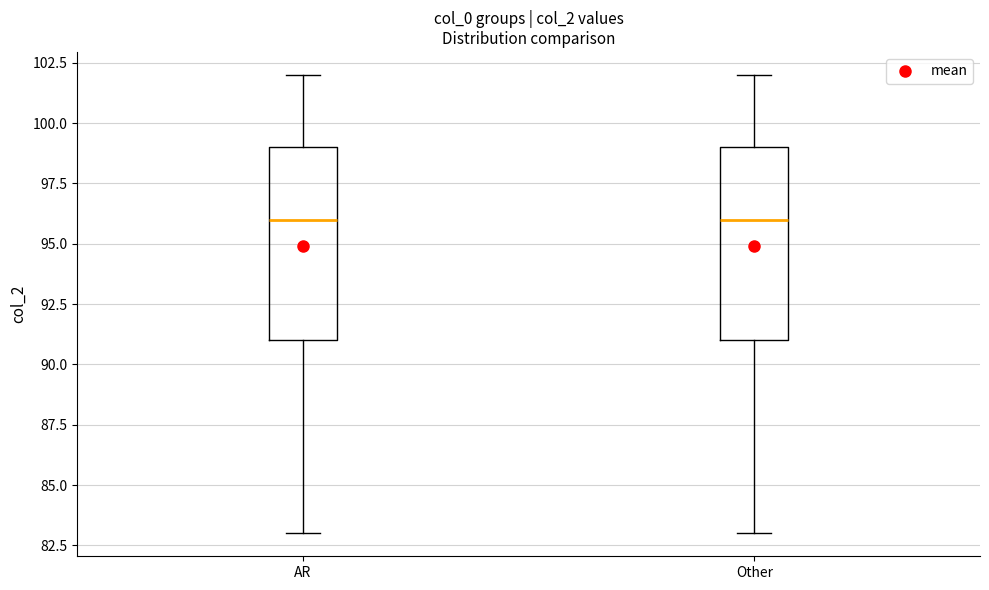

Reading left to right, read every box against the y-axis: the position of its median line, the range the box covers, and the ends of its whiskers. The values are not printed on the chart, so give them approximately, as read against the axis.

AR: median 96, box 91 to 99, whiskers 83 to 102
Other: median 96, box 91 to 99, whiskers 83 to 102